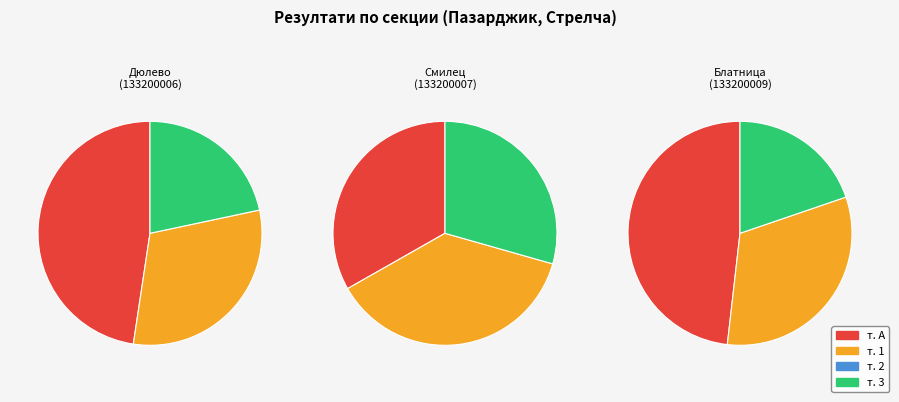

What is the spread (max minus min) of values at 133200007?

225